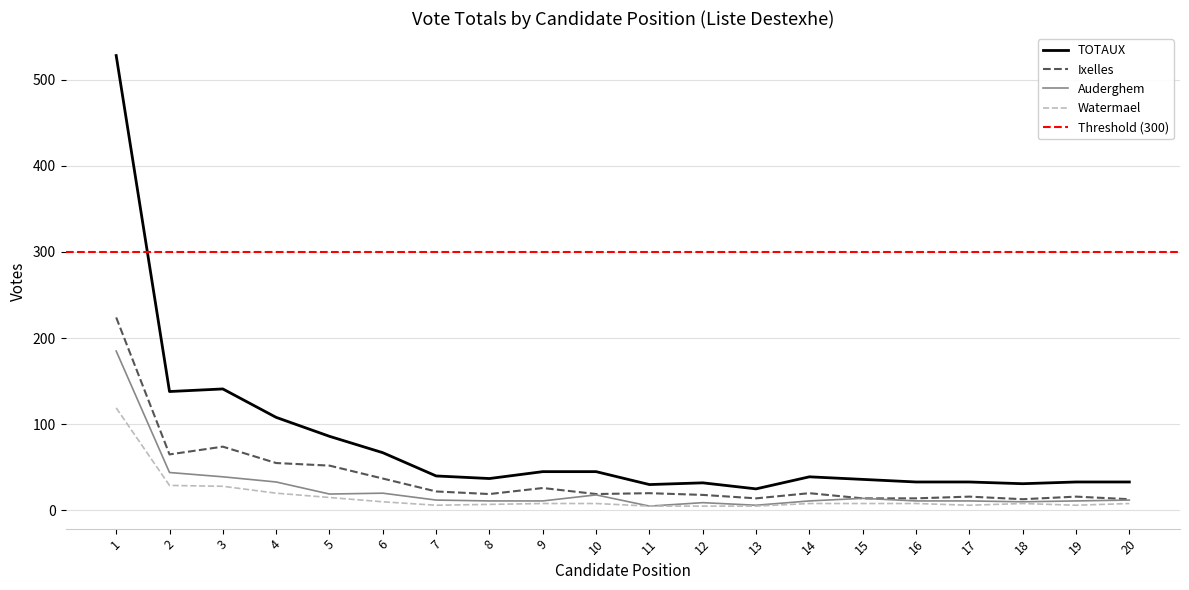

How many interior local valleys does the Watermael series have?

3